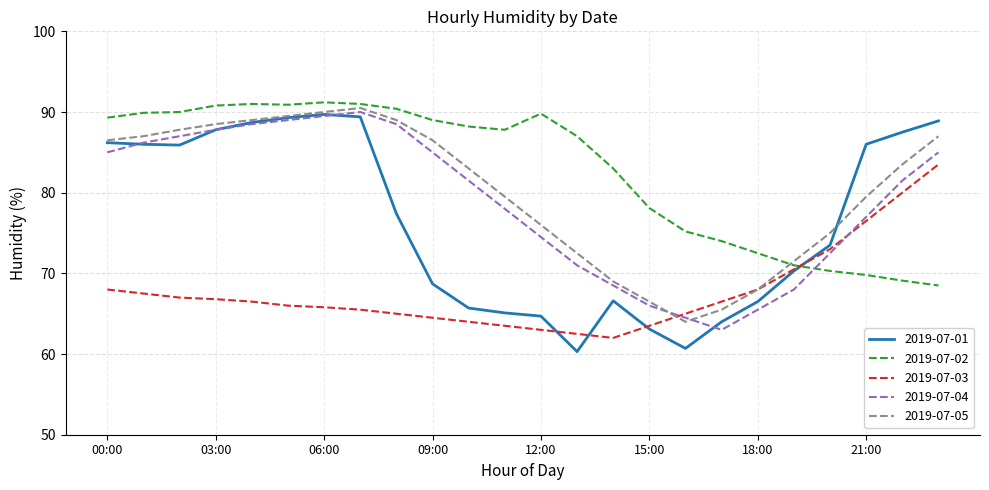

Is this an area chart (filled region under the line)?

No